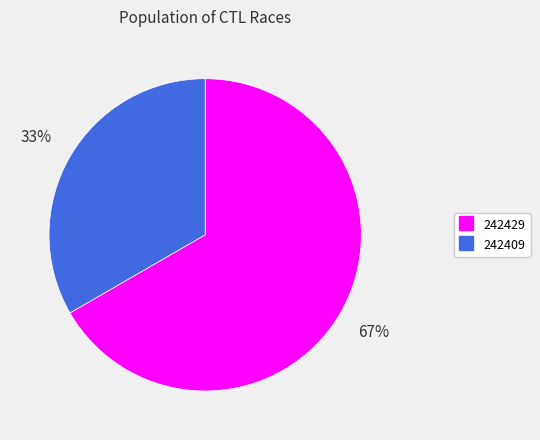

Is the sum of 242429 and 242409 greater than half?

Yes